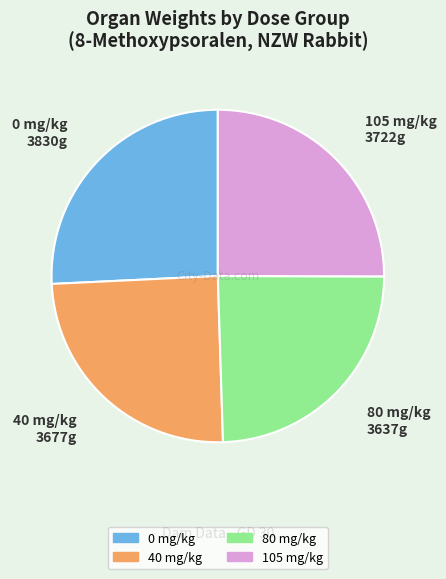

Is the sum of 40 mg/kg and 80 mg/kg greater than half?

No